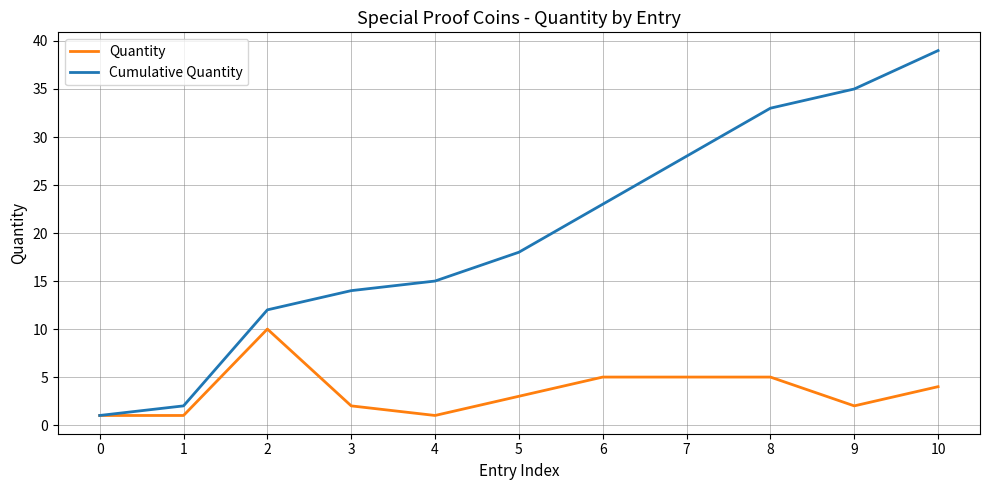

Which category has the highest value across all series?

10